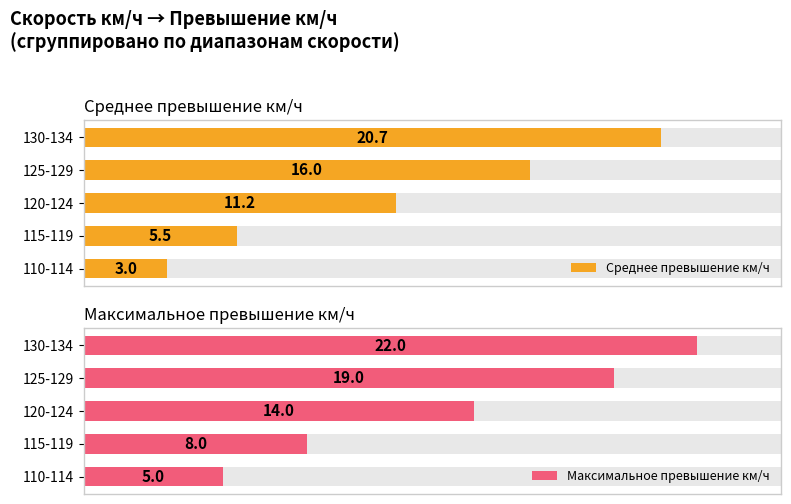

Count the Максимальное превышение км/ч values in the range 8 to 19.

3